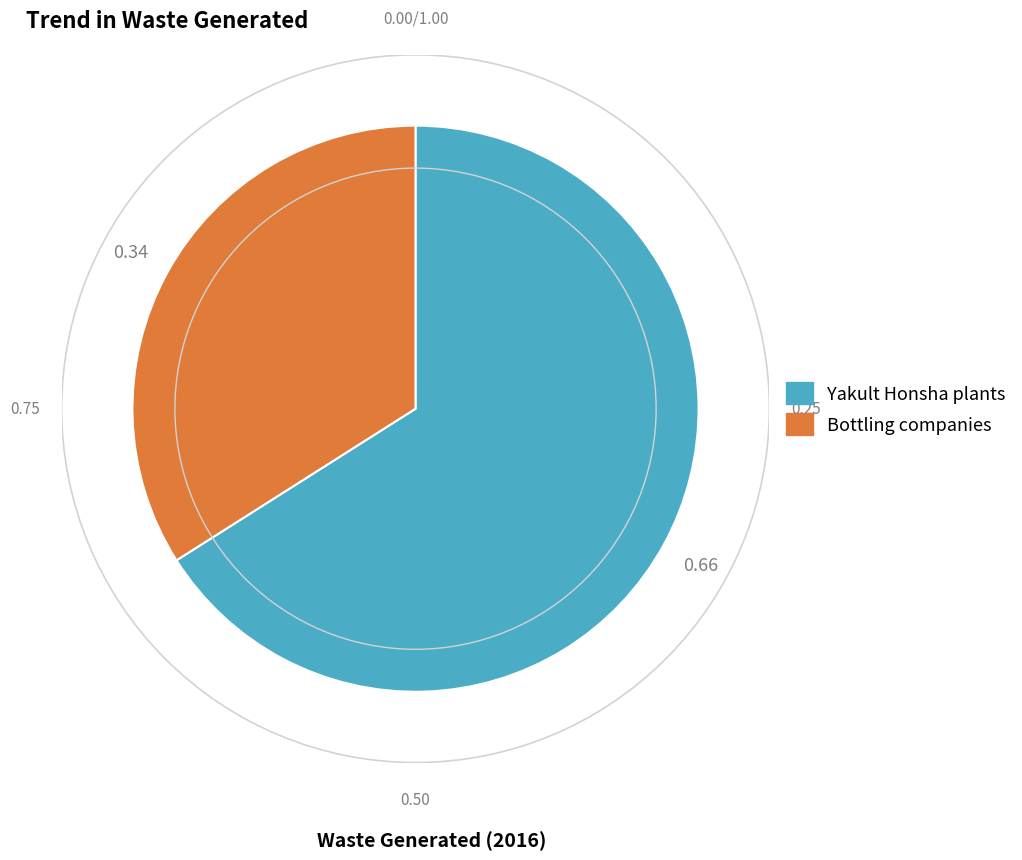

Is there a majority slice in this chart?

Yes